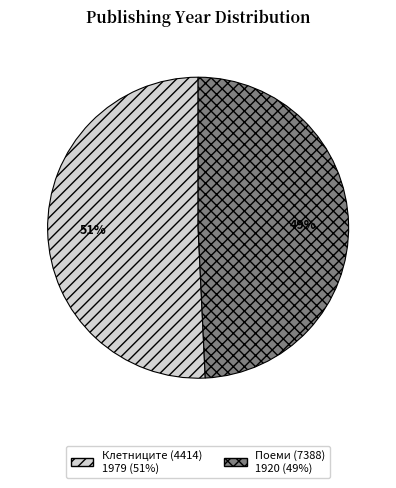

Which slice represents more than half of the pie?

Клетниците (4414)